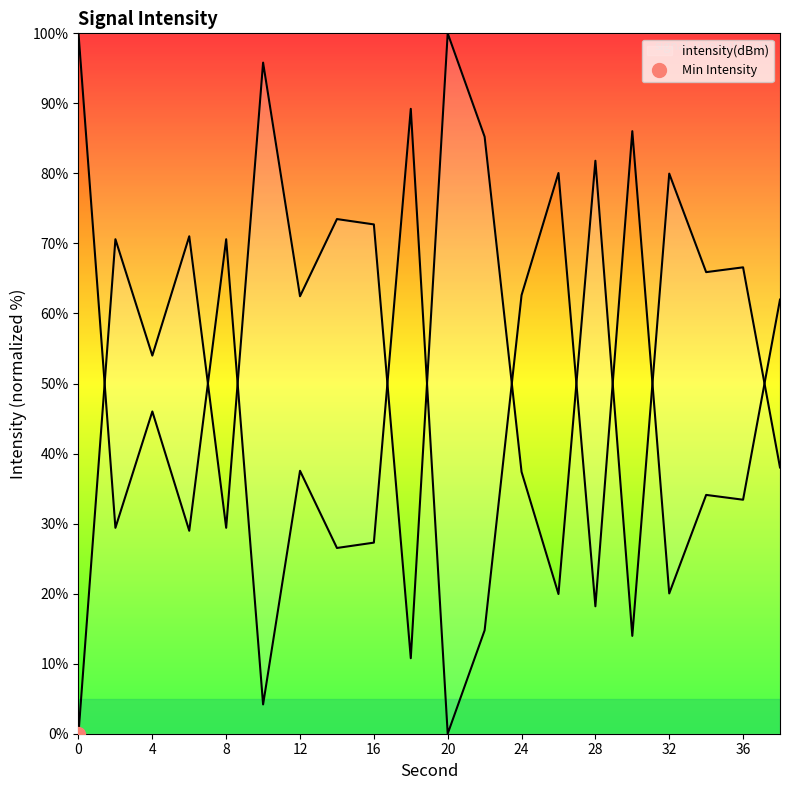

Where is the first local maximum?

2